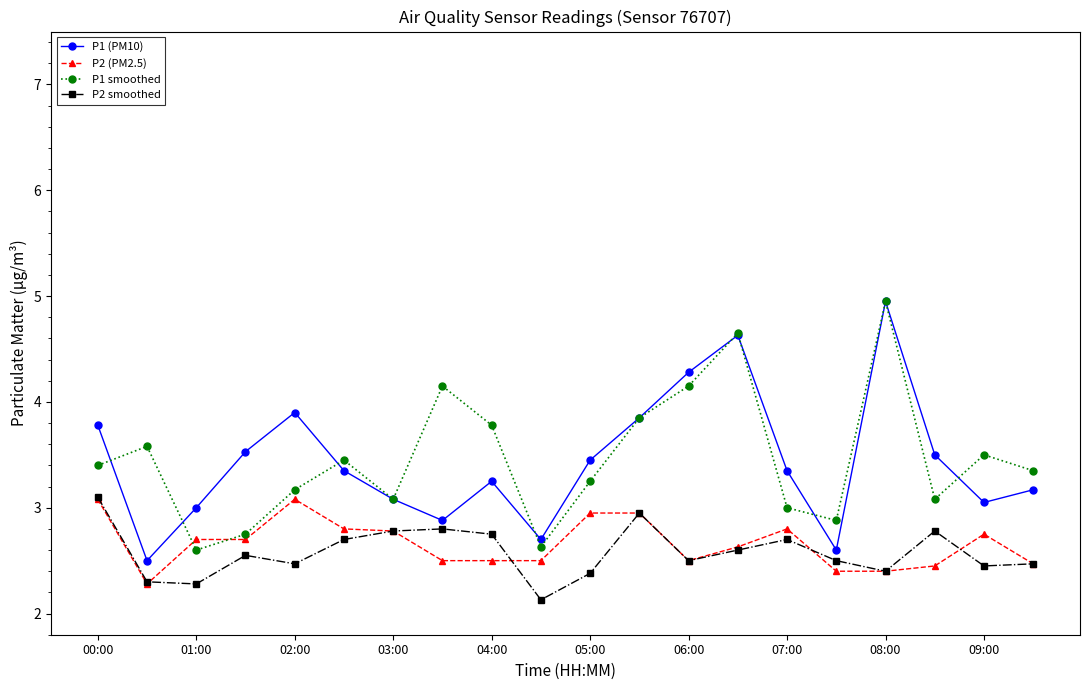

How many interior local peaks does the P1 (PM10) series have?

4